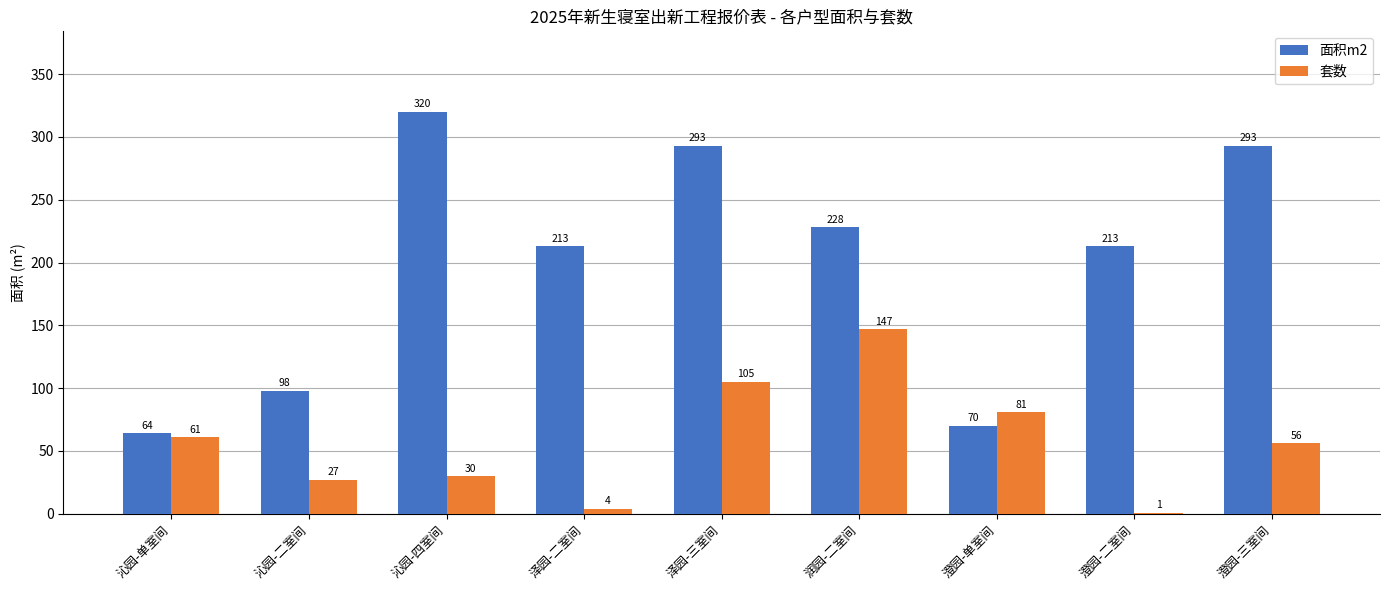

Is it true that 套数 equals 27 at 沁园-二室间?

True